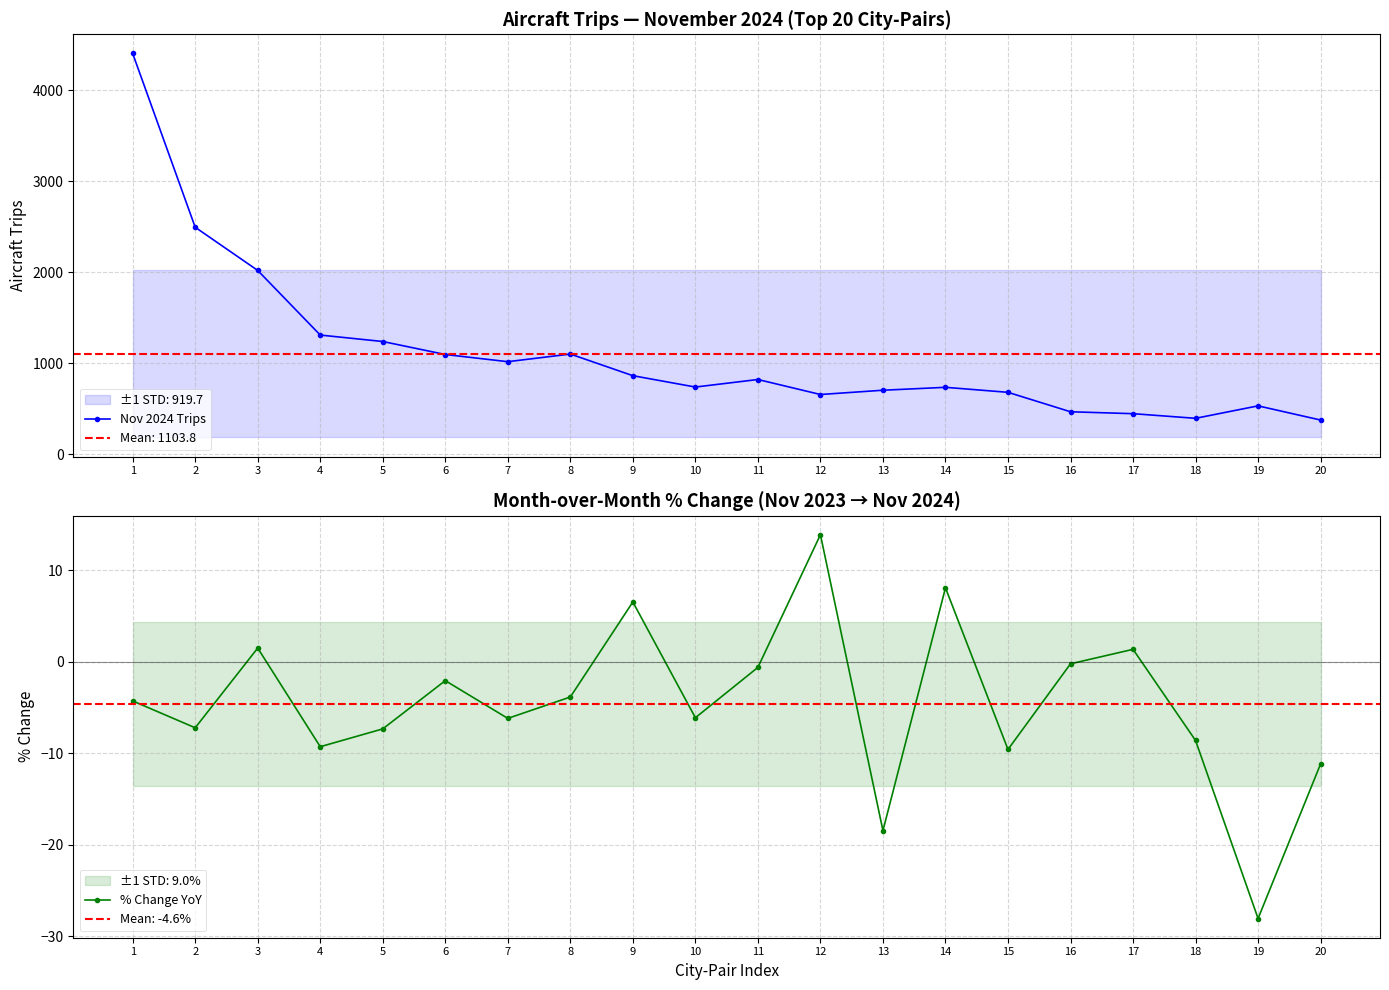

The Nov 2024 Trips series shows 1970.3 at 5. True or false?

False